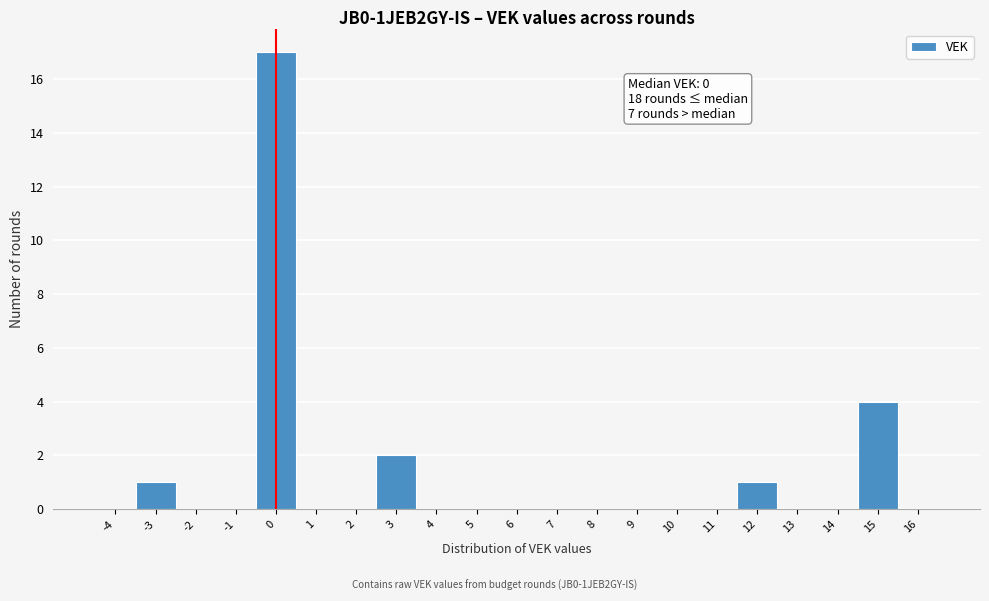

Which range on the x-axis has the tallest bar?

-0.5 to 0.5